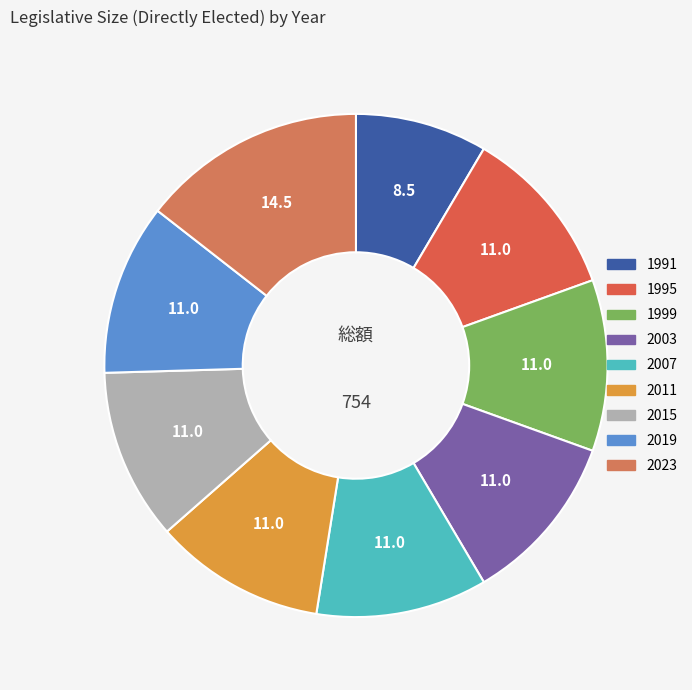

Does 2003 account for over 50% of the chart?

No